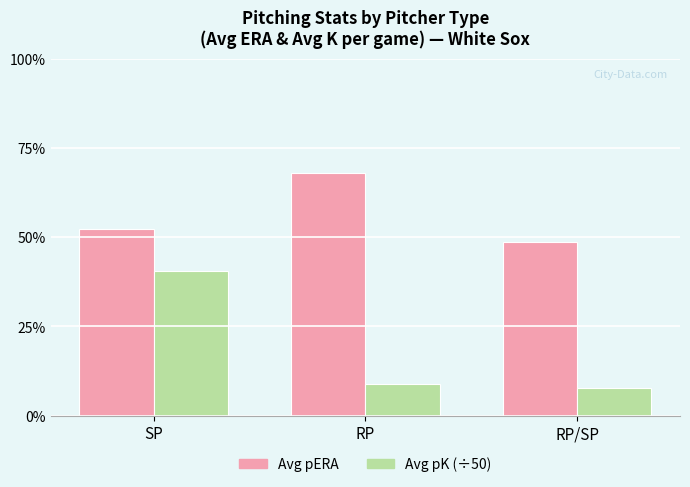

Count the Avg pERA values in the range 3 to 5.

2